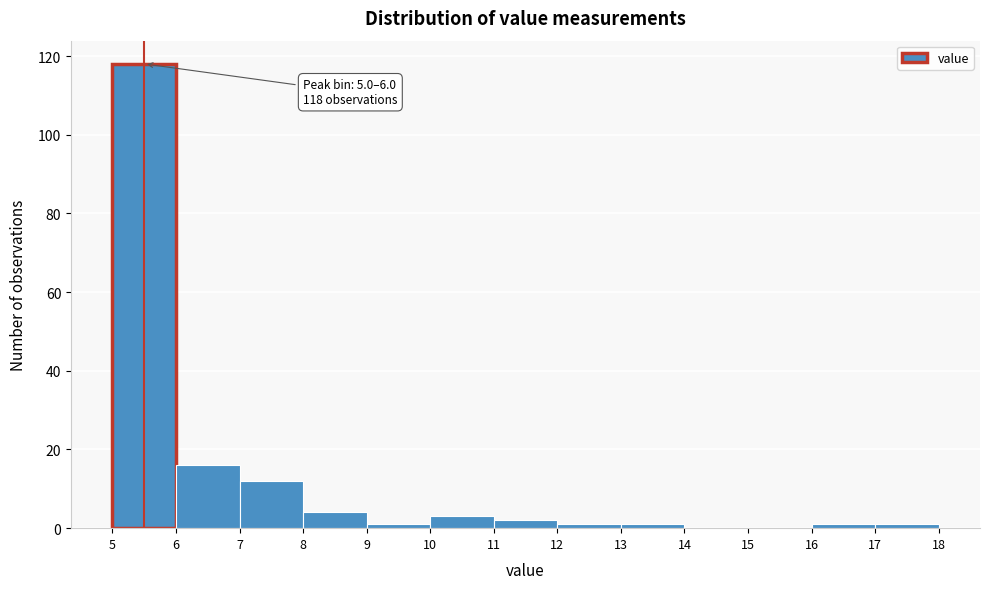

Which range on the x-axis has the tallest bar?

5 to 6